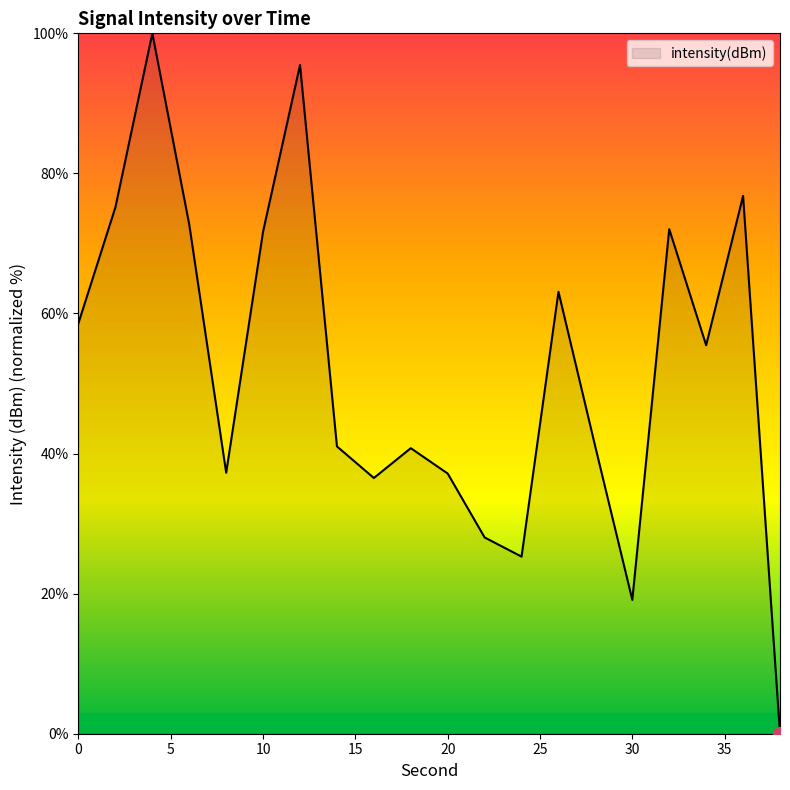

True or false: there are more than 1 points higher than both neighbors.

True